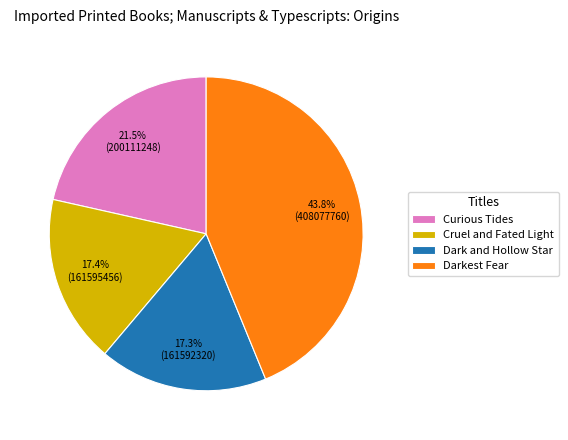

How much of the chart is everything except Dark and Hollow Star?

82.7%